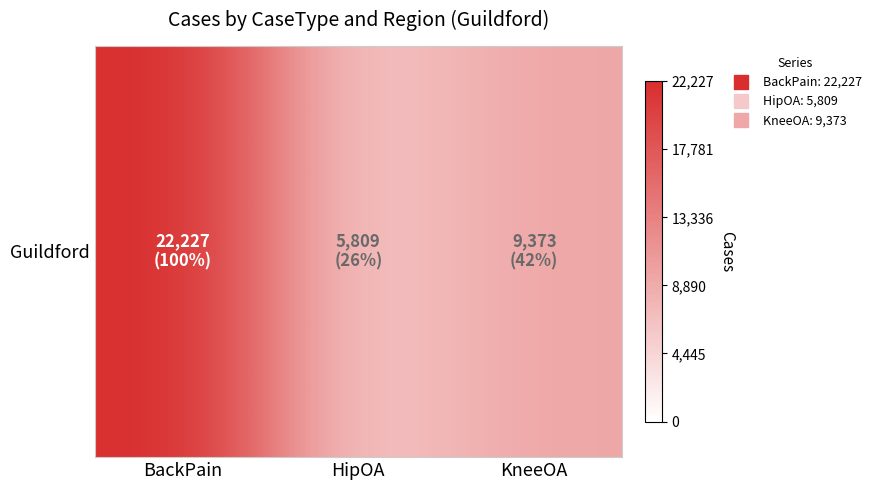

Which has a higher value, BackPain or HipOA?

BackPain